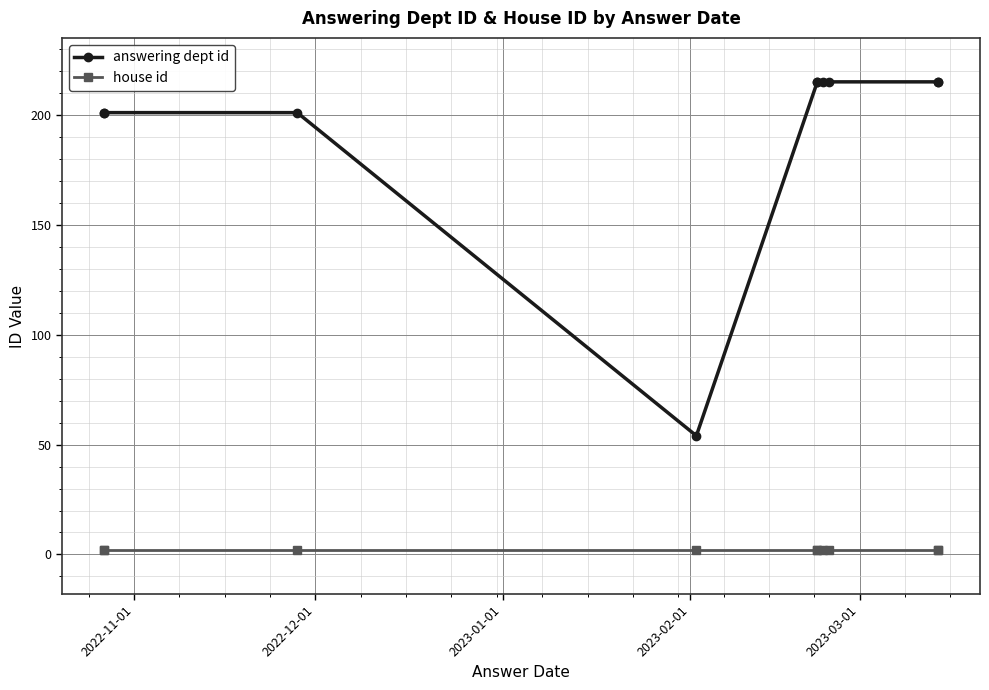

True or false: answering dept id has more than 1 points higher than both neighbors.

False